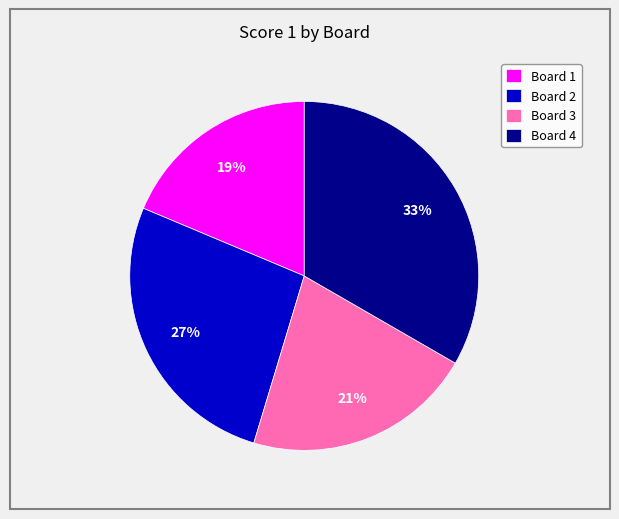

To the nearest percent, what is the average slice percentage?

25%